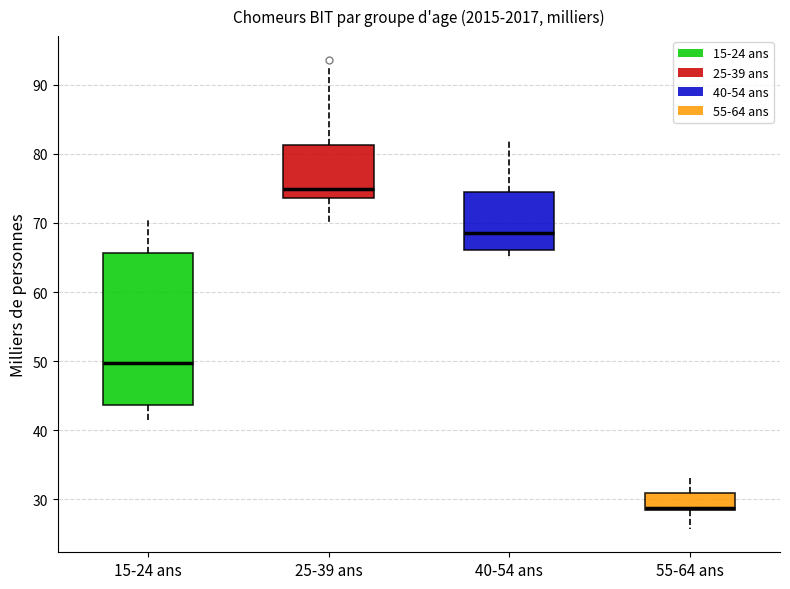

Reading left to right, read every box against the y-axis: the position of its median line, the range the box covers, and the ends of its whiskers. The values are not printed on the chart, so give them approximately, as read against the axis.

15-24 ans: median 50, box 44 to 66, whiskers 41 to 71
25-39 ans: median 75, box 74 to 81, whiskers 70 to 92
40-54 ans: median 69, box 66 to 74, whiskers 65 to 82
55-64 ans: median 29 (drawn on the box's lower edge), box 28 to 31, whiskers 26 to 33